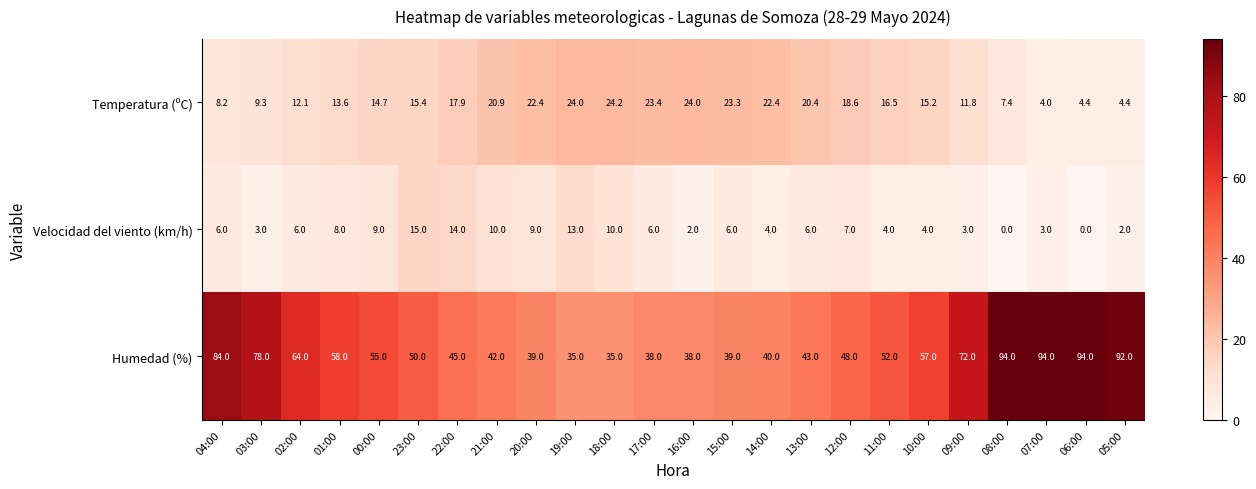

The Temperatura (ºC) series shows 22.4 at 20:00. True or false?

True